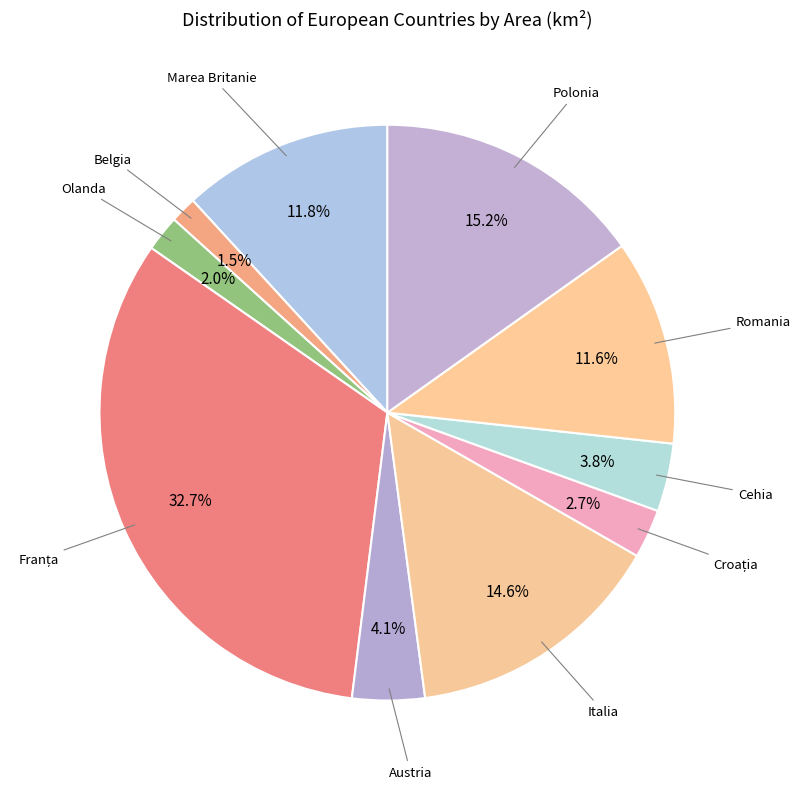

How many segments does this pie chart have?

10